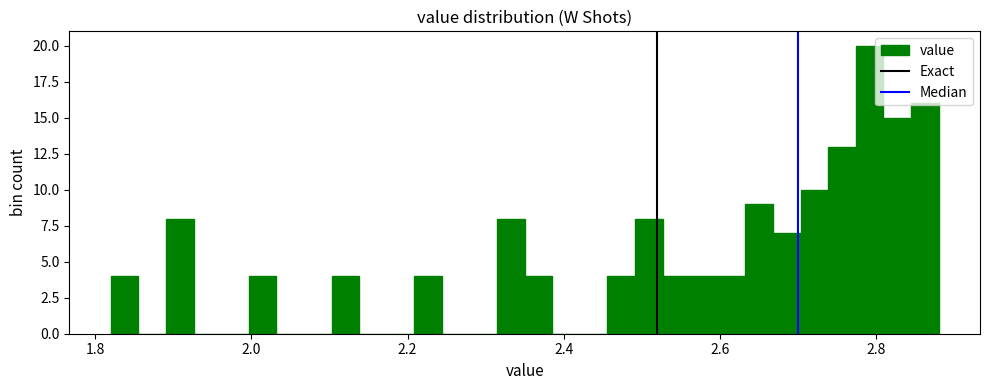

Around what value on the x-axis is the tallest bar? Give the approximate position of its centre, as read against the axis.

2.80